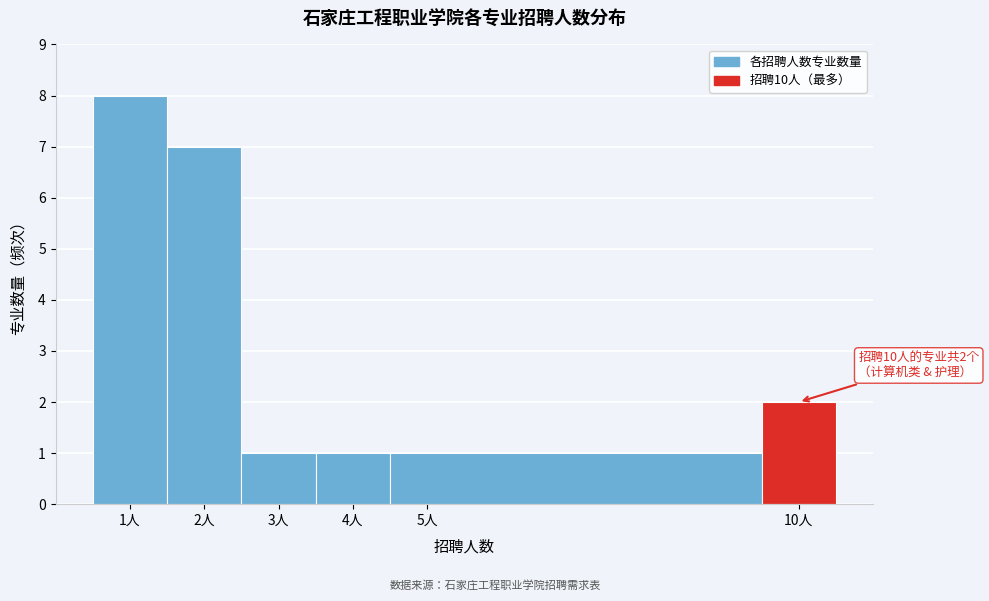

Over which range of the x-axis is the bar tallest?

0.5 to 1.5